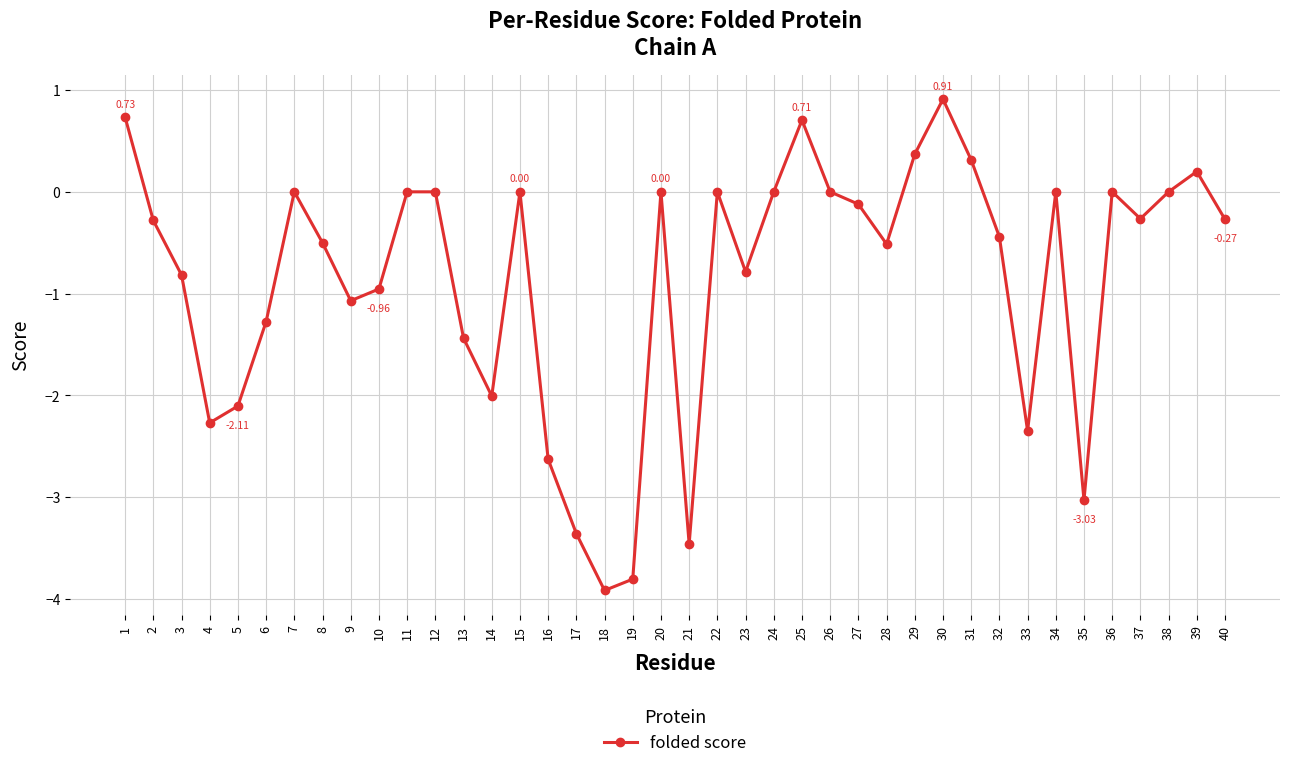

How many lines are shown in the chart?

1